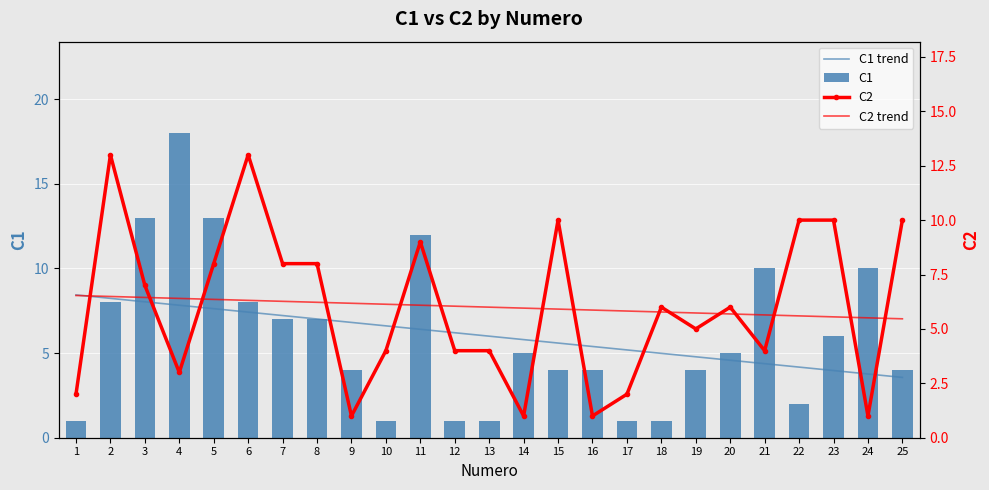

At which label does C2 first exceed 6?

2